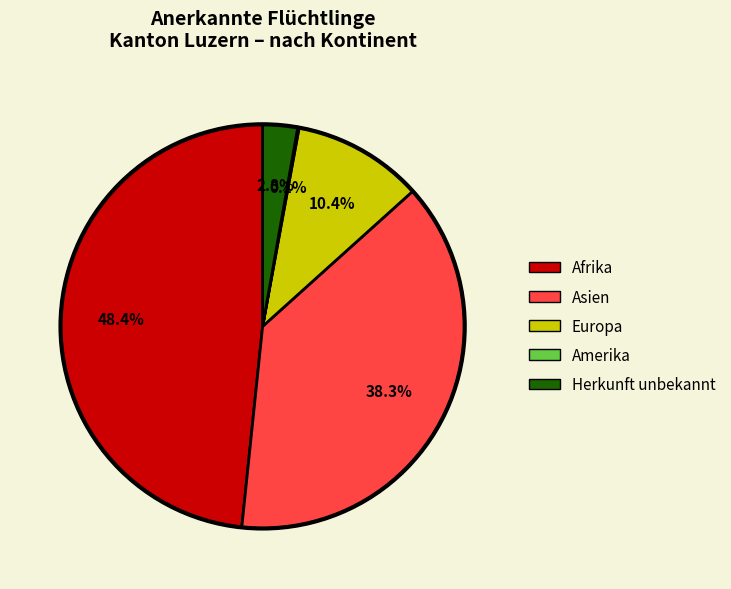

Which slice is the largest?

Afrika